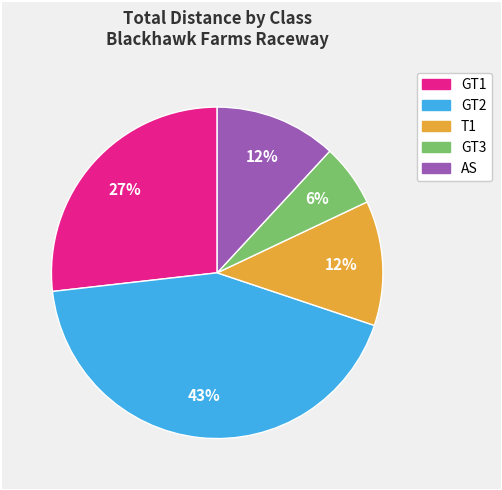

Is there any slice that represents more than half of the pie?

No